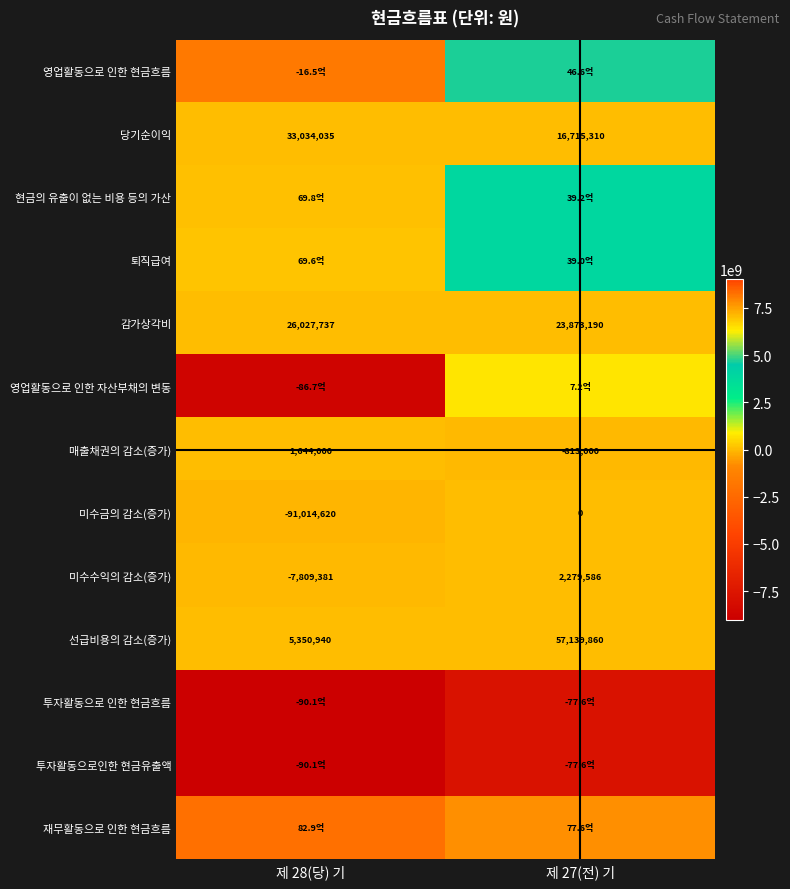

How many categories are shown in the chart?

2